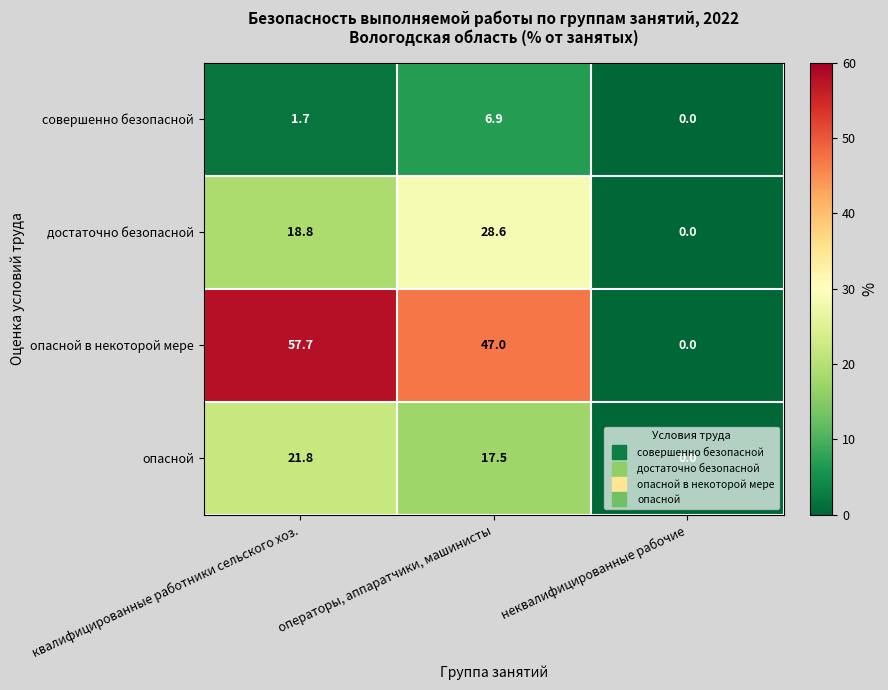

What is the difference between the достаточно безопасной values at операторы, аппаратчики, машинисты and квалифицированные работники сельского хоз.?

9.8